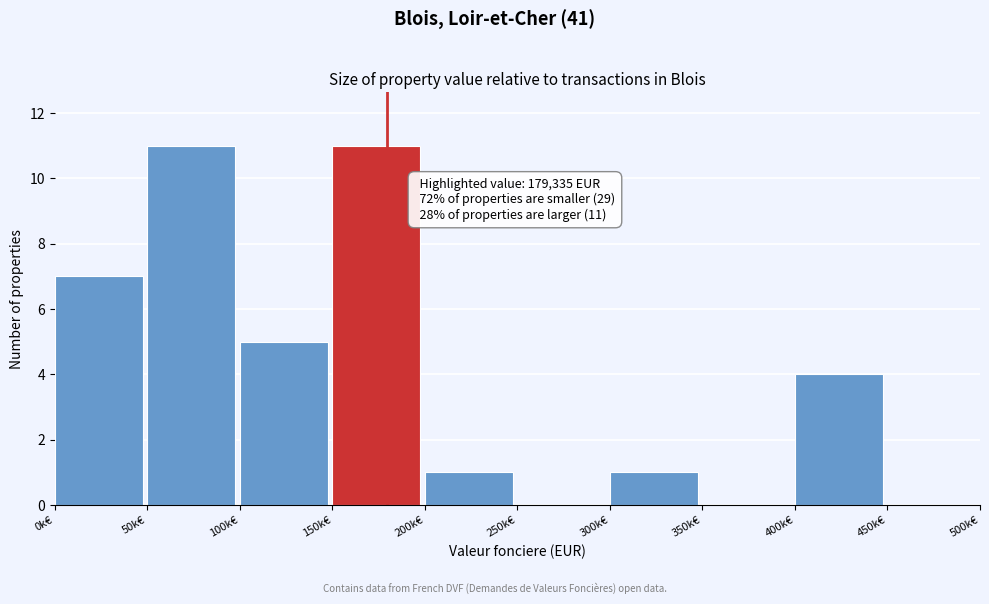

Reading right to left, what are all the values shown in this chart?

450k€=0	400k€=4	350k€=0	300k€=1	250k€=0	200k€=1	150k€=11	100k€=5	50k€=11	0k€=7